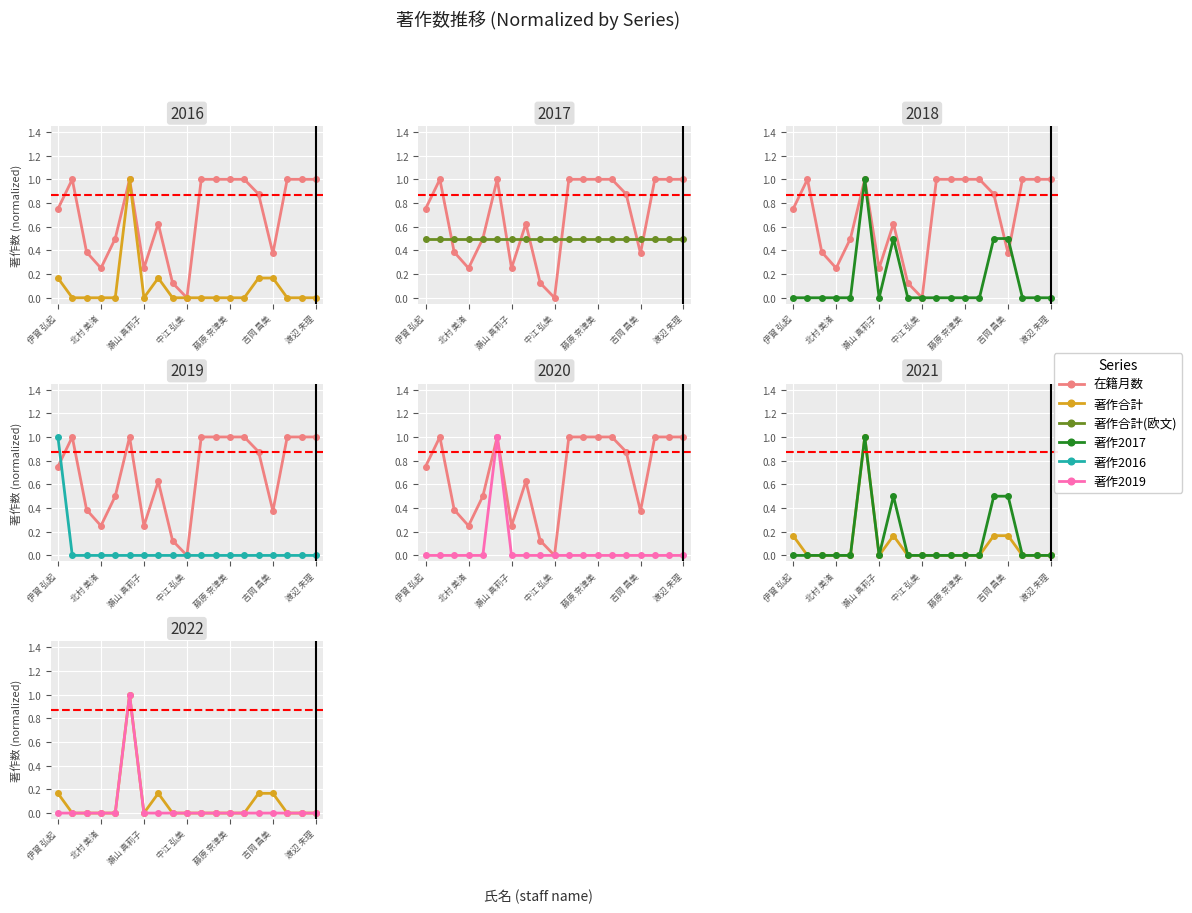

True or false: 著作2019 and 著作合計 intersect in this chart.

False